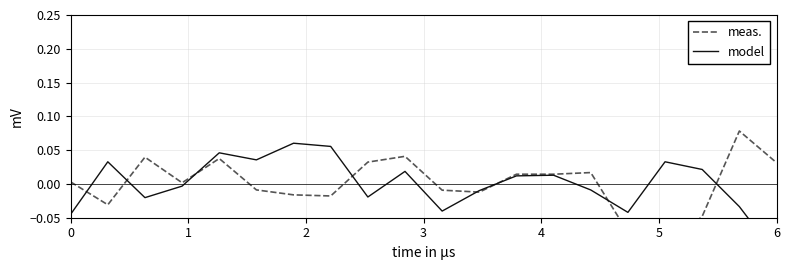

What is the highest value of the model series?

0.1